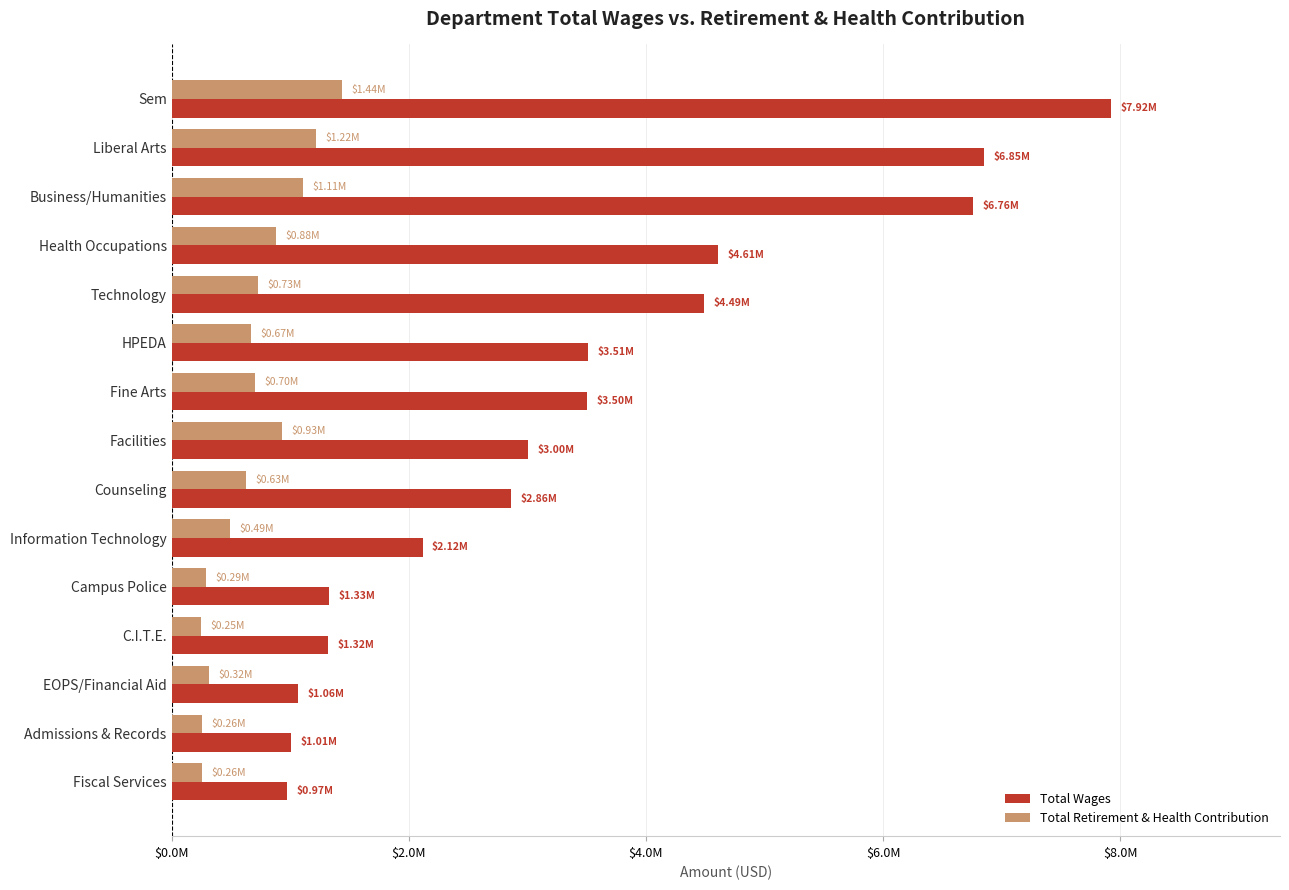

List the series in order of their peak value, lowest first.

Total Retirement & Health Contribution, Total Wages